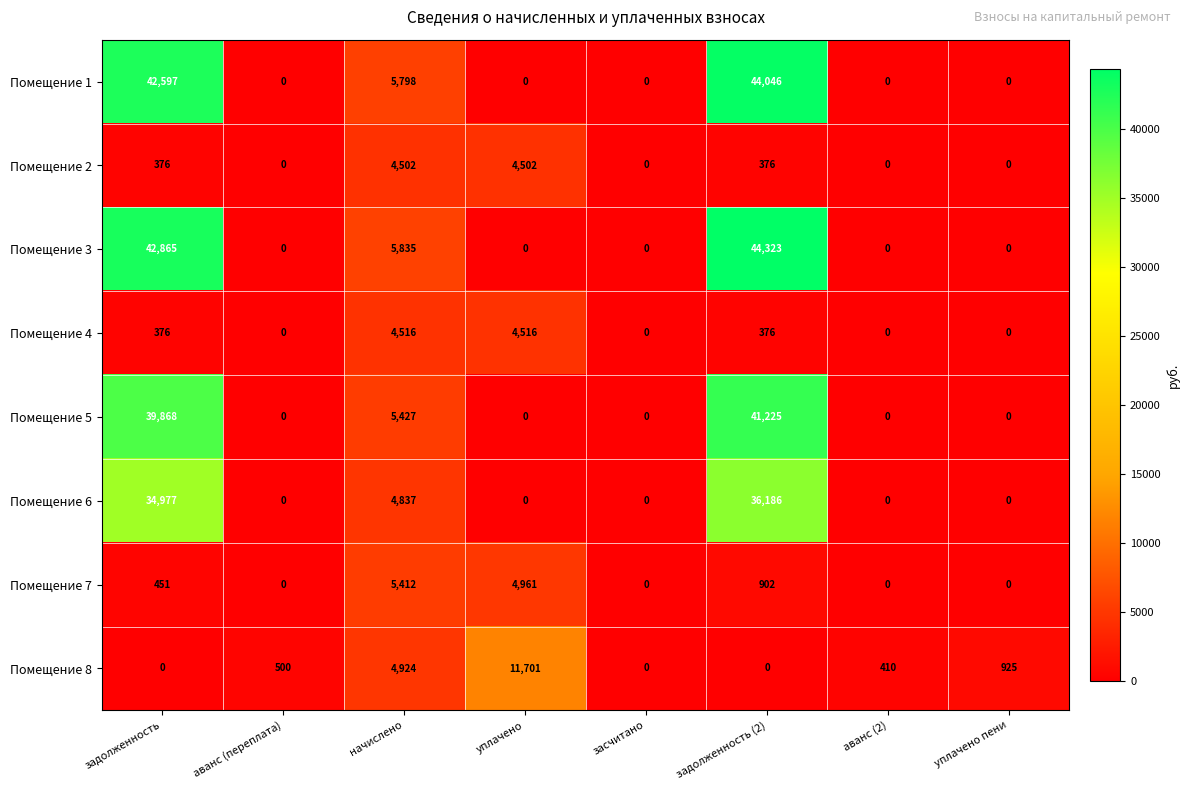

What is the average value of the Помещение 2 series?

1220